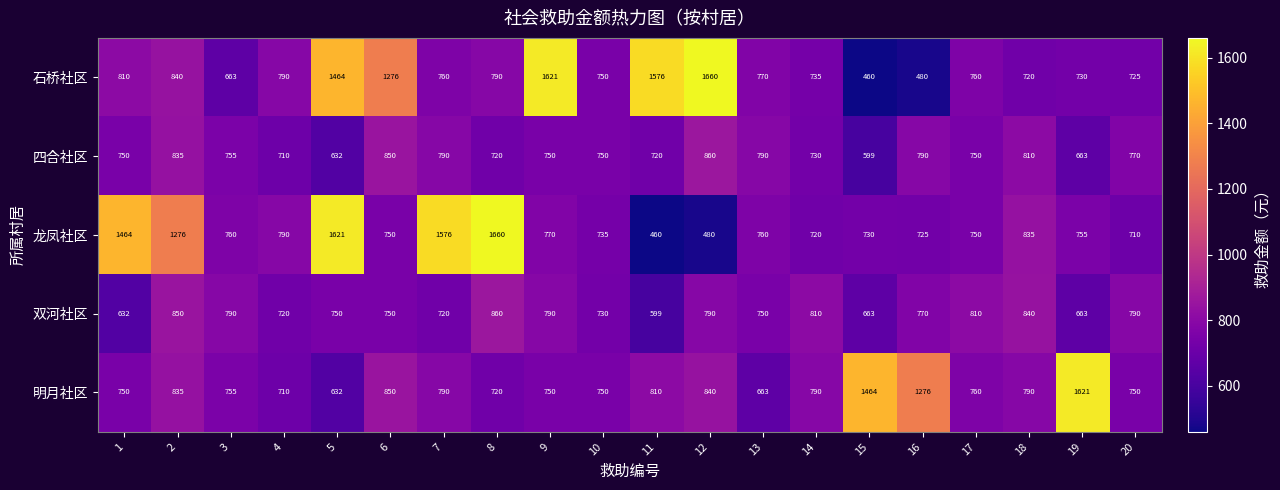

Is it true that 四合社区 equals 950 at 15?

False